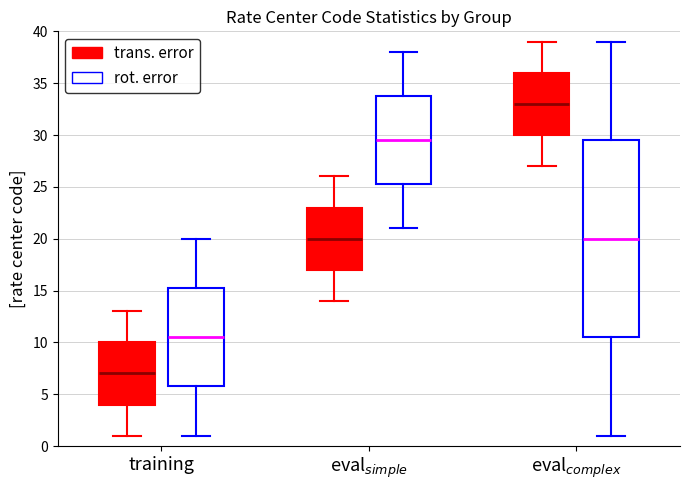

Where does the median line of the box for eval$_{complex}$ (trans. error) sit on the y-axis? The values are not printed on the chart, so give them approximately, as read against the axis.

33.0